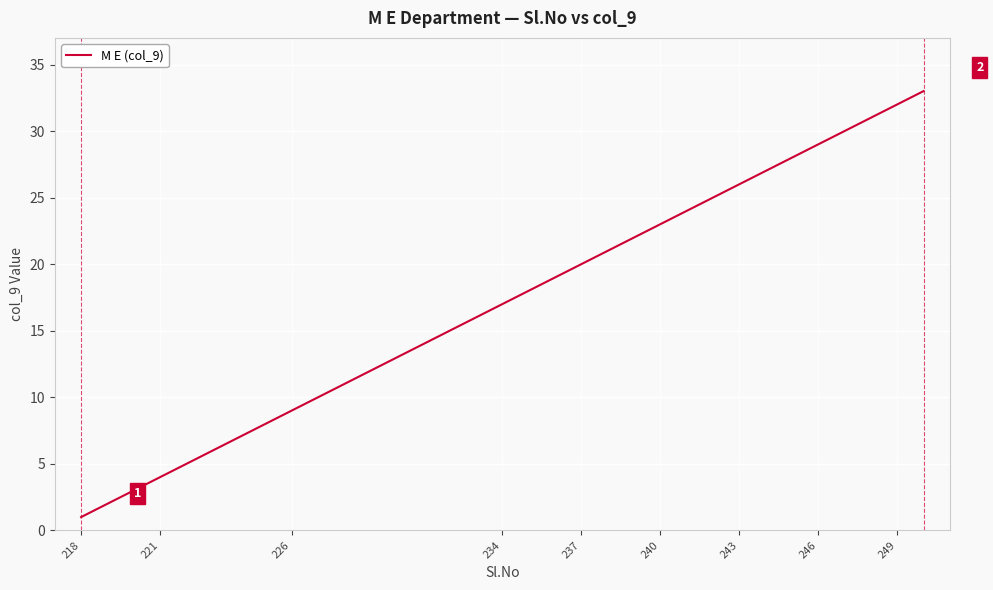

What is the maximum value shown in the chart?

33